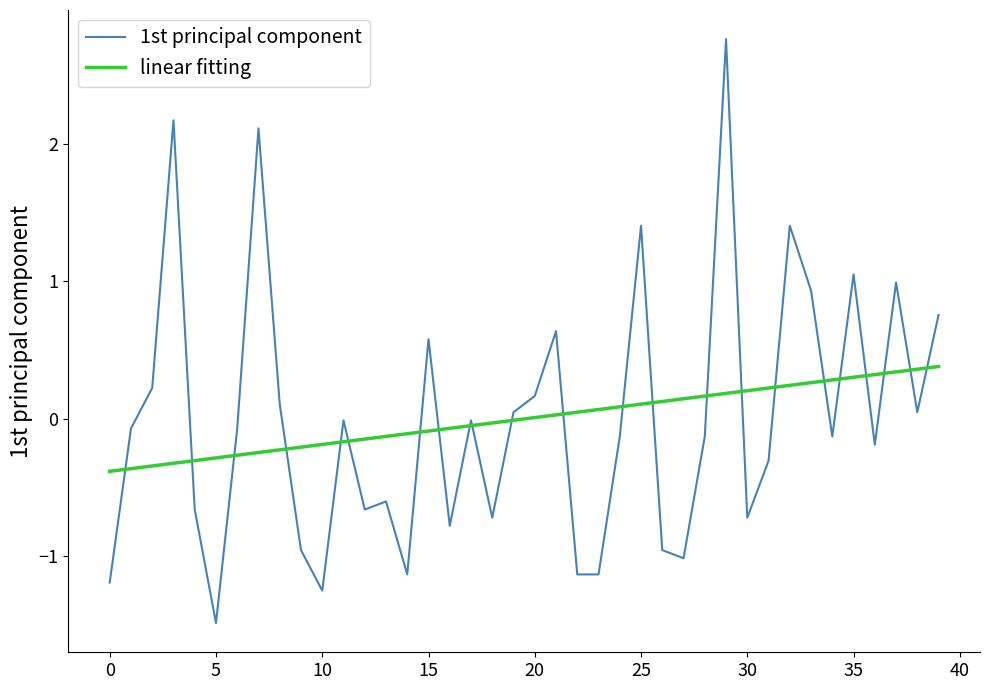

Which series has the widest spread of values?

1st principal component